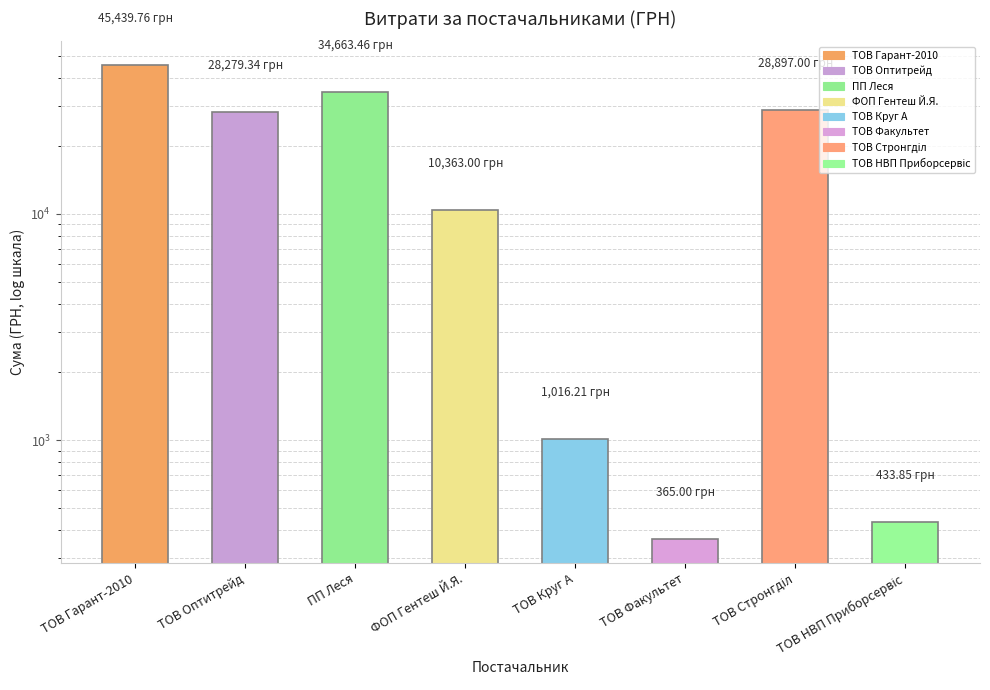

Reading left to right, what are all the values shown in this chart?

ТОВ Гарант-2010=45439.8	ТОВ Оптитрейд=28279.3	ПП Леся=34663.5	ФОП Гентеш Й.Я.=10363.0	ТОВ Круг А=1016.2	ТОВ Факультет=365.0	ТОВ Стронгділ=28897.0	ТОВ НВП Приборсервіс=433.9